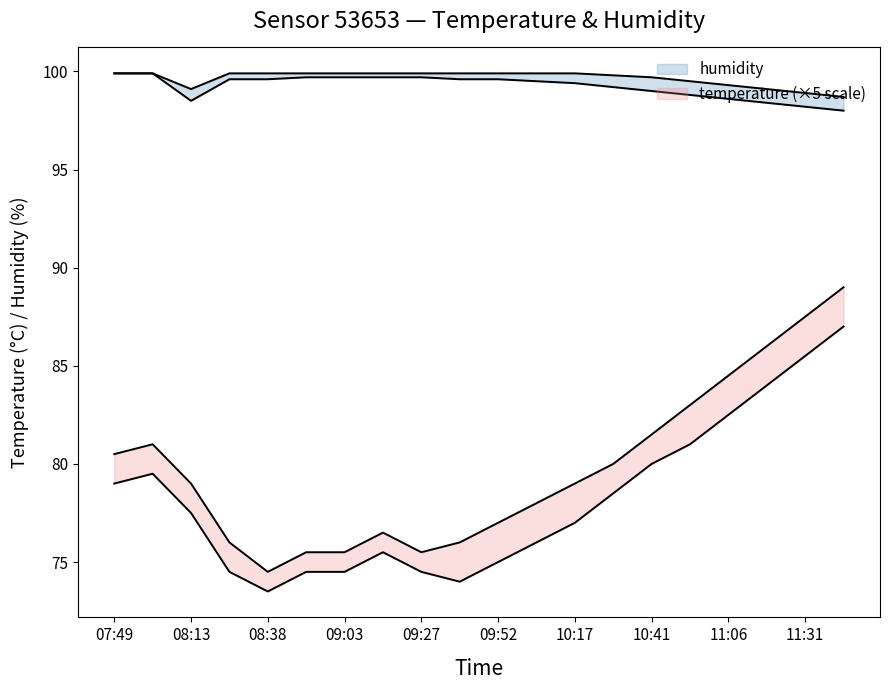

Reading left to right, extract all data points from this chart.

temperature_upper: 80.5	81.0	79.0	76.0	74.5	75.5	75.5	76.5	75.5	76.0	77.0	78.0	79.0	80.0	81.5	83.0	84.5	86.0	87.5	89.0
temperature_lower: 79.0	79.5	77.5	74.5	73.5	74.5	74.5	75.5	74.5	74.0	75.0	76.0	77.0	78.5	80.0	81.0	82.5	84.0	85.5	87.0
humidity_upper: 99.9	99.9	99.1	99.9	99.9	99.9	99.9	99.9	99.9	99.9	99.9	99.9	99.9	99.8	99.7	99.5	99.3	99.1	98.9	98.7
humidity_lower: 99.9	99.9	98.5	99.6	99.6	99.7	99.7	99.7	99.7	99.6	99.6	99.5	99.4	99.2	99.0	98.8	98.6	98.4	98.2	98.0